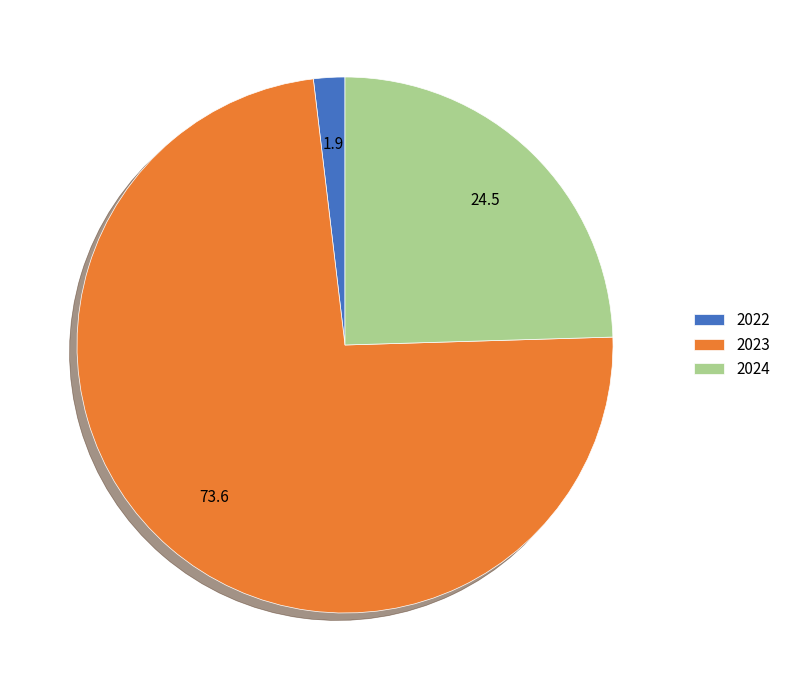

Combined, do 2024 and 2023 account for over 50%?

Yes